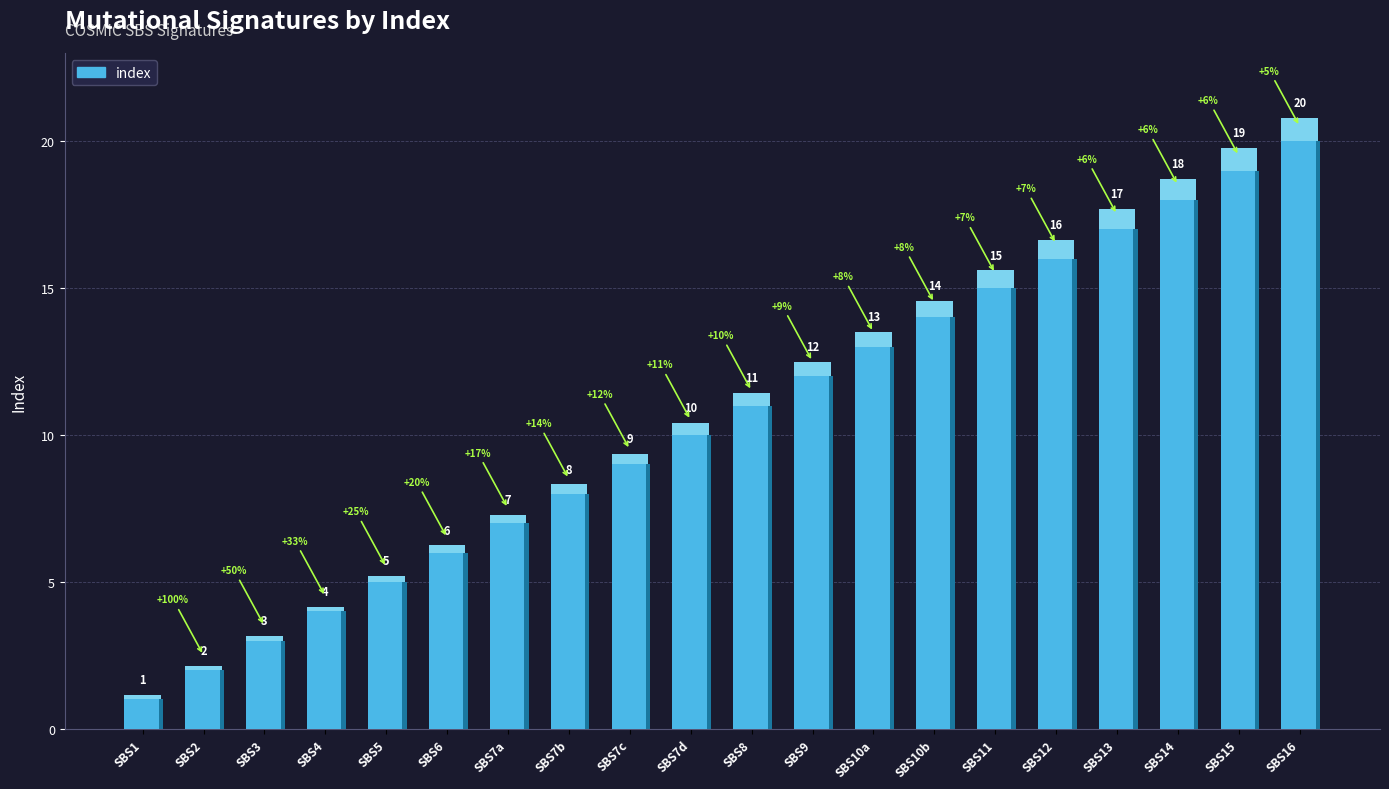

The chart shows a value of 6 at SBS6. True or false?

True